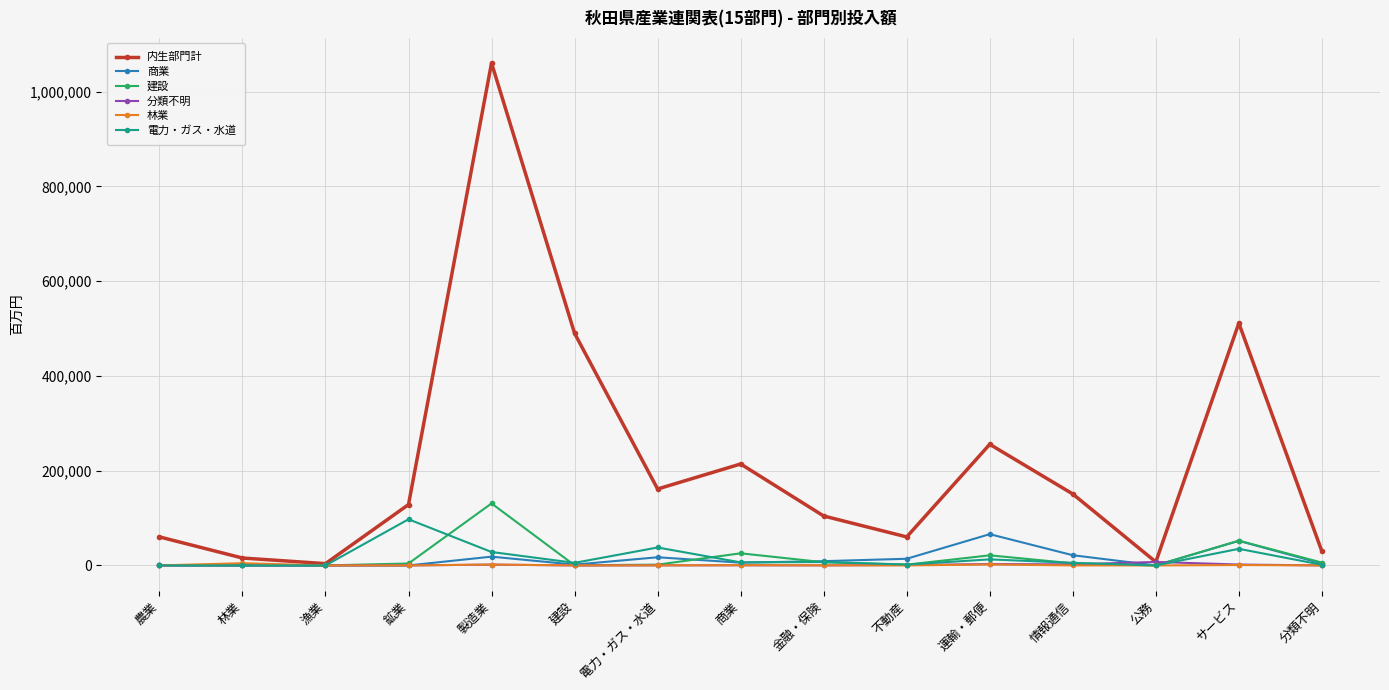

What are all the series names shown in the legend?

内生部門計, 商業, 建設, 分類不明, 林業, 電力・ガス・水道